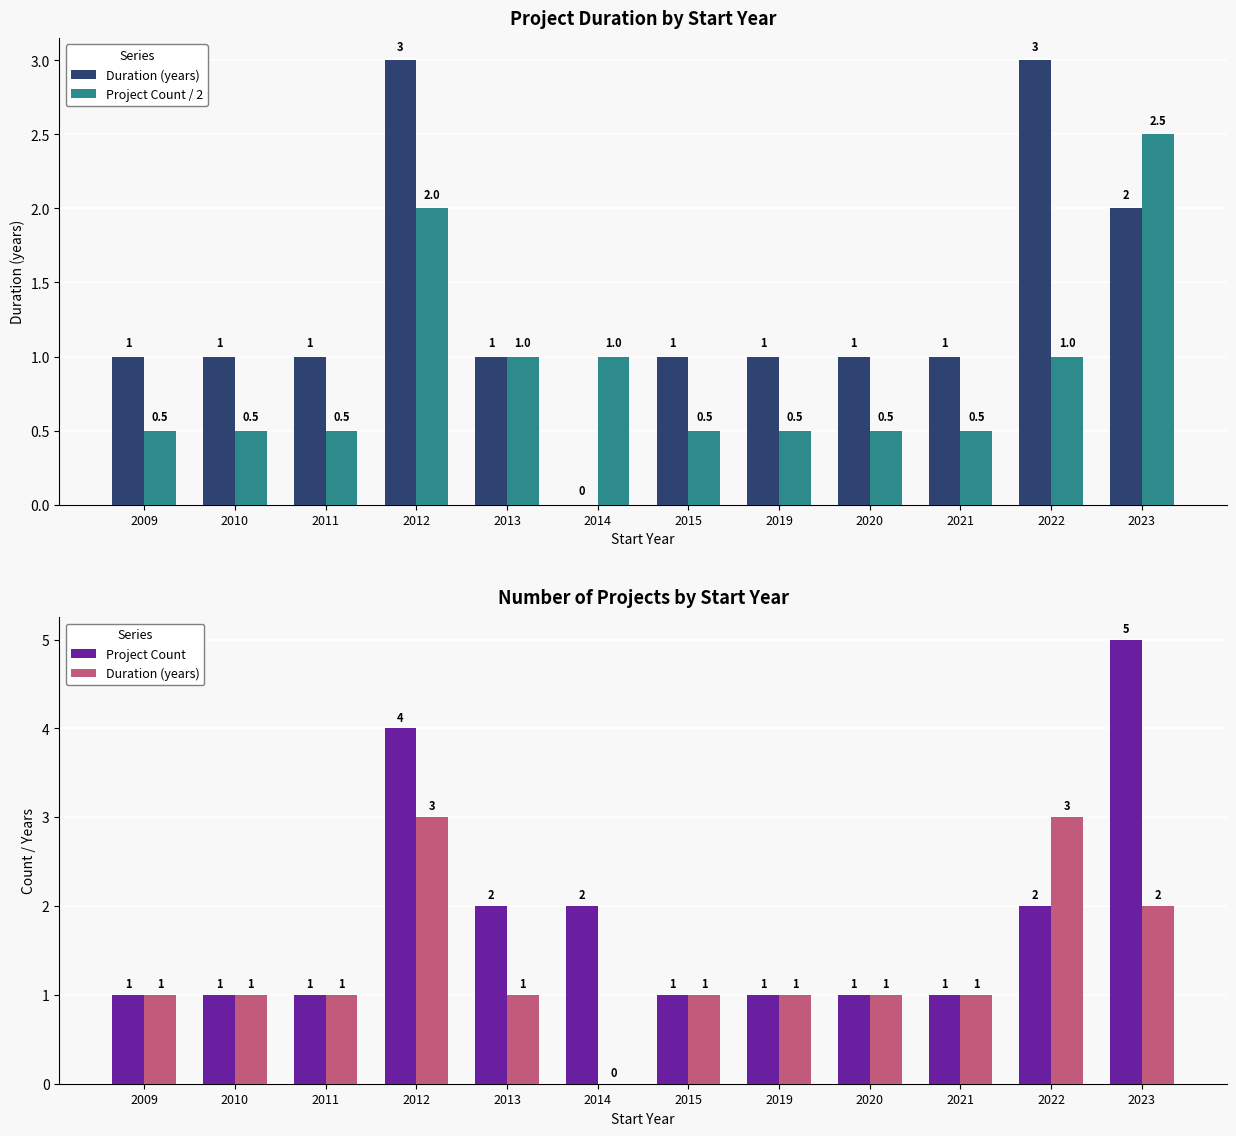

What is the total value across all series at 2011?

2.5